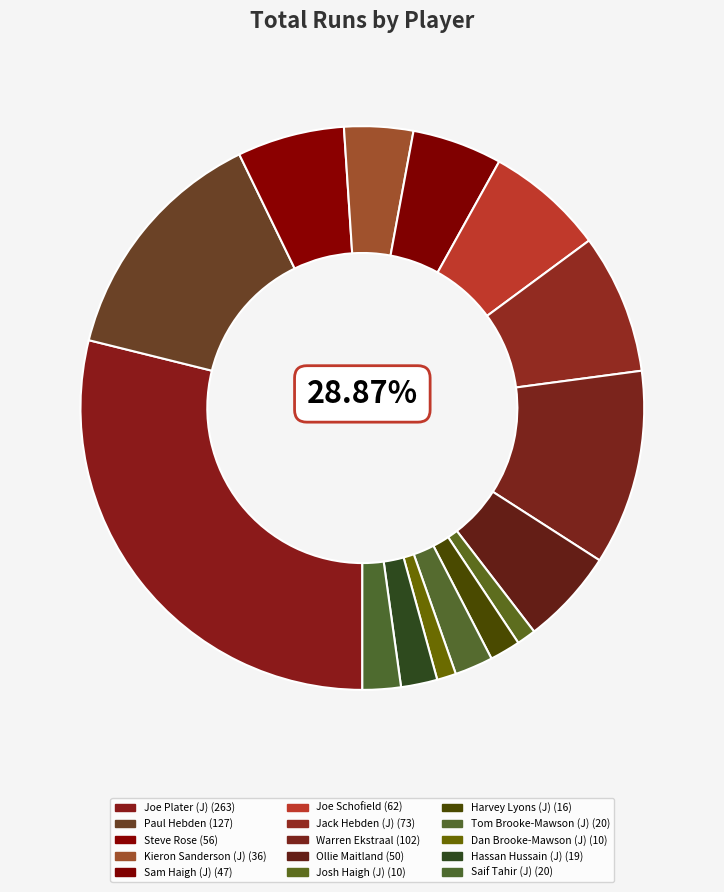

Approximately how many times larger is the value at Hassan Hussain (J) compared to Kieron Sanderson (J)?

0.5